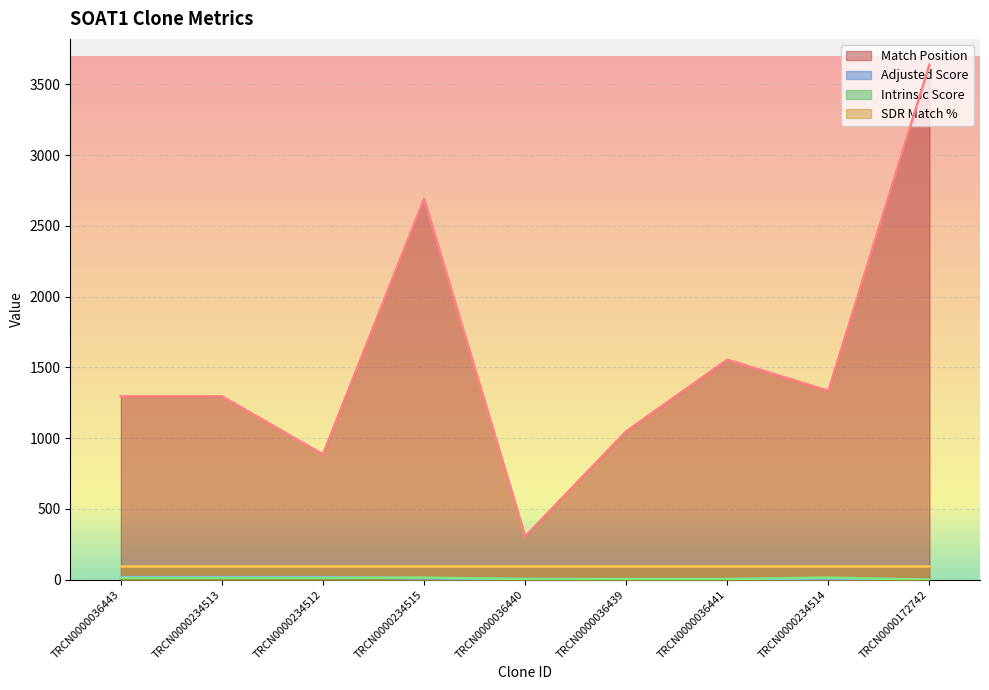

Where do Adjusted Score and Intrinsic Score first cross each other?

TRCN0000234512 and TRCN0000234515